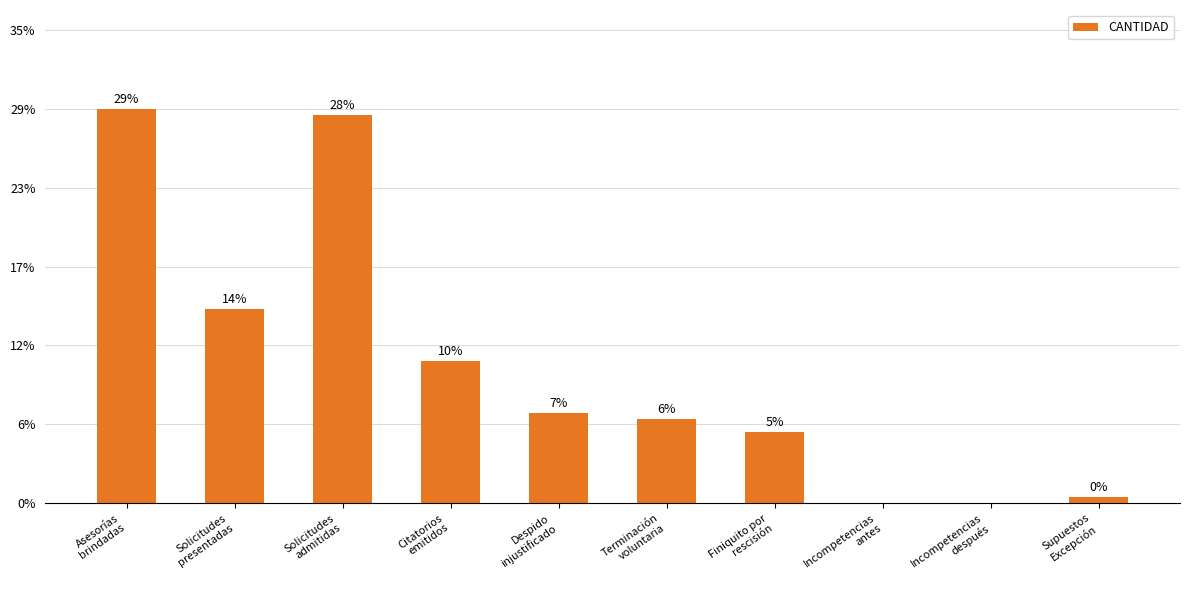

How many data points does each series have?

10